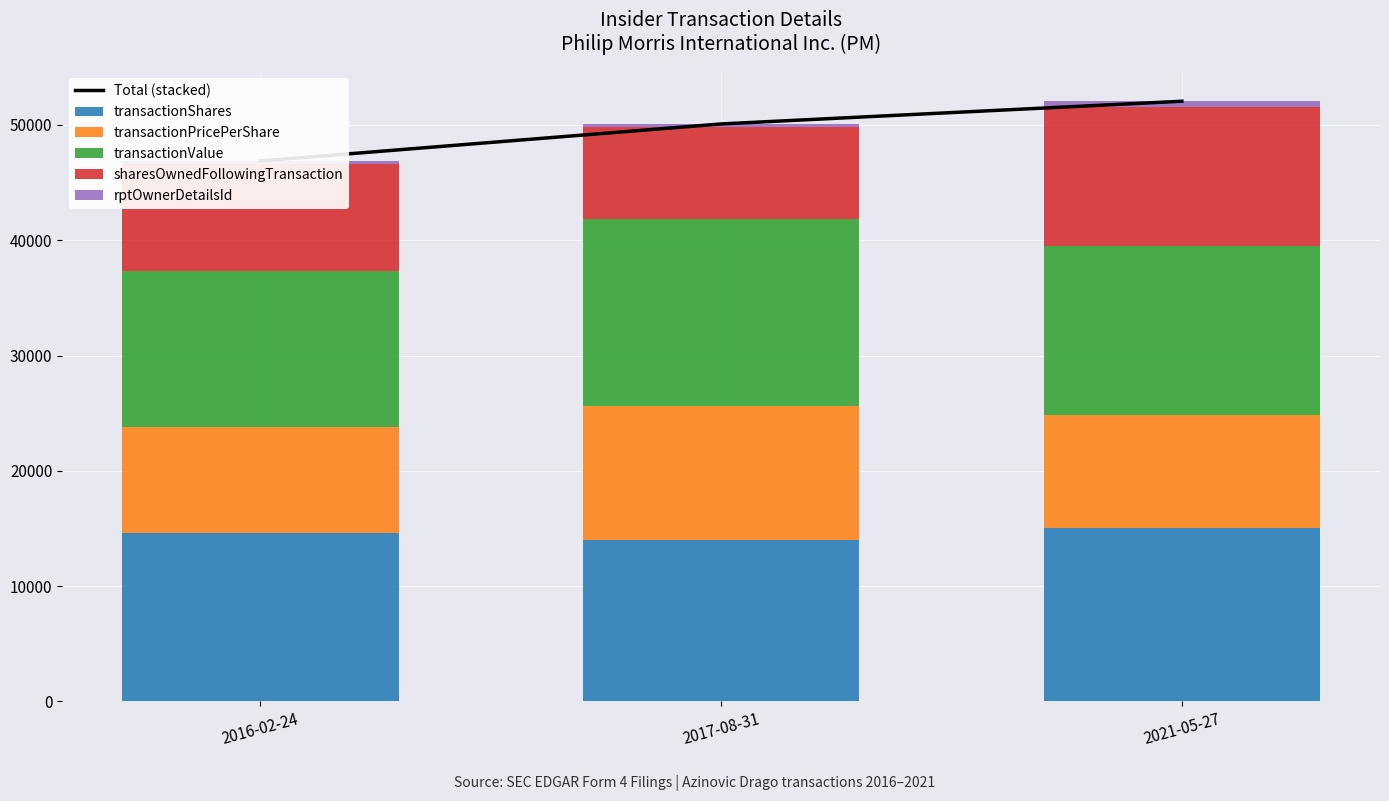

Reading left to right, extract all data points from this chart.

Total (stacked): 46872.4	50080.7	52049.6
transactionShares: 14609.0	14000.0	15000.0
transactionPricePerShare: 9224.9	11600.0	9804.0
transactionValue: 13476.6	16240.0	14706.0
sharesOwnedFollowingTransaction: 9261.9	7940.7	12039.6
rptOwnerDetailsId: 300.0	300.0	500.0